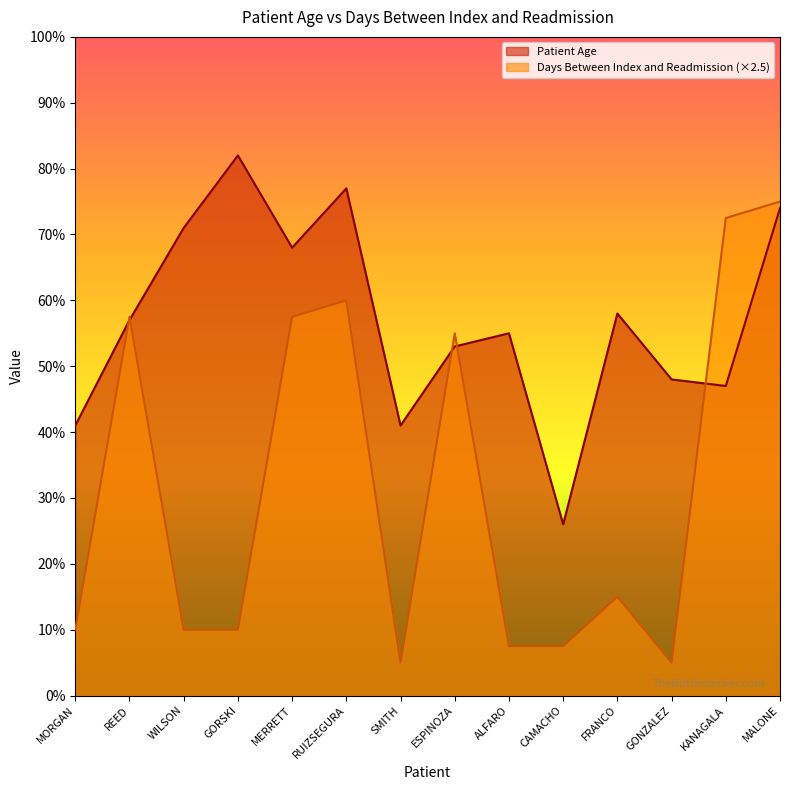

At which label does Patient Age first exceed 57?

WILSON